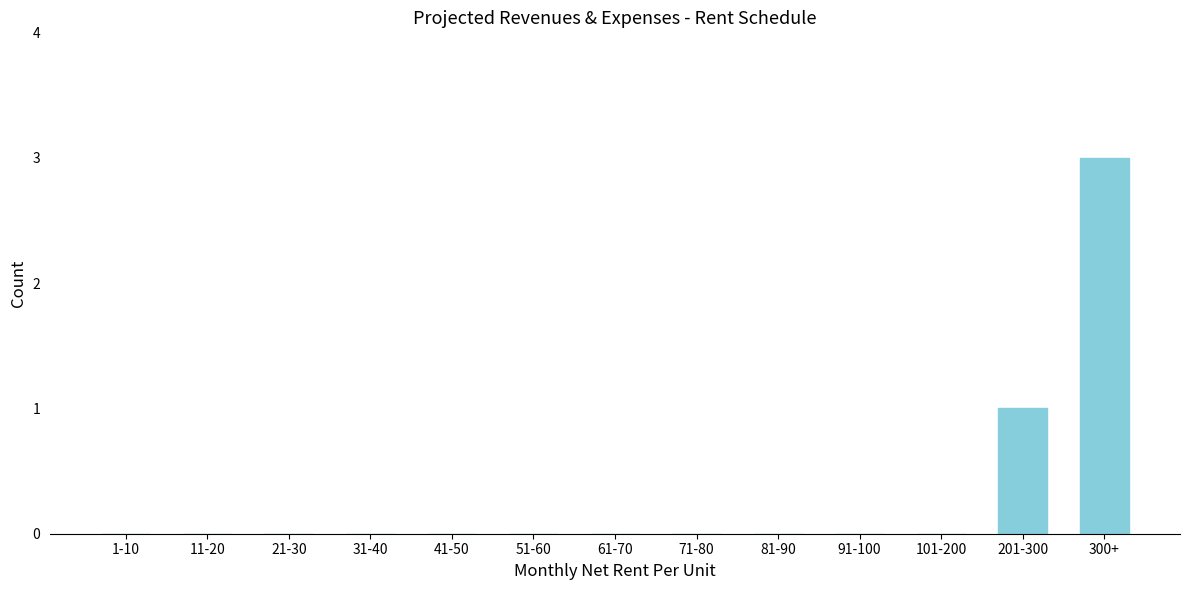

Reading left to right, what are all the values shown in this chart?

1-10=0	11-20=0	21-30=0	31-40=0	41-50=0	51-60=0	61-70=0	71-80=0	81-90=0	91-100=0	101-200=0	201-300=1	300+=3